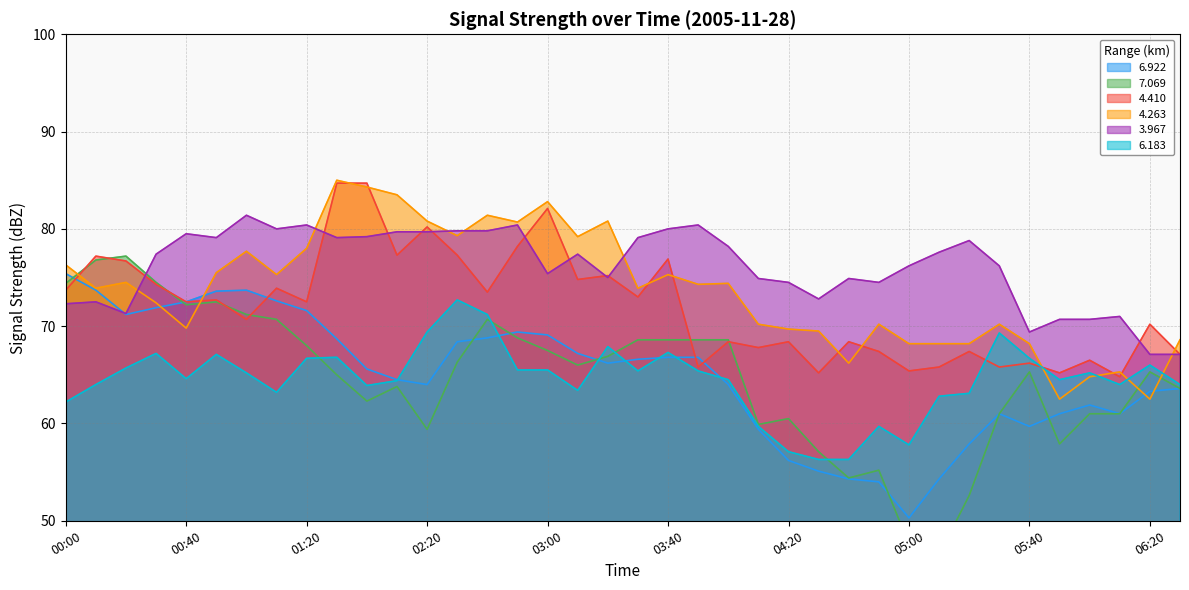

What is the smallest value displayed?

46.5